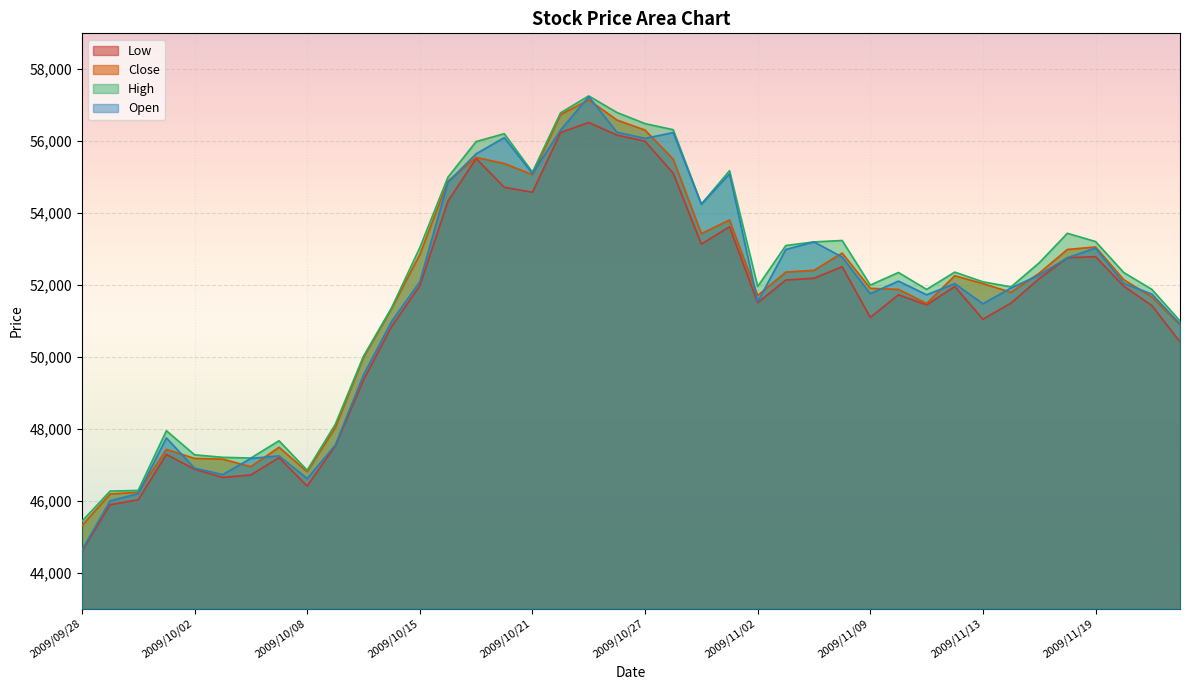

At which label does Close reach its minimum?

2009/09/28